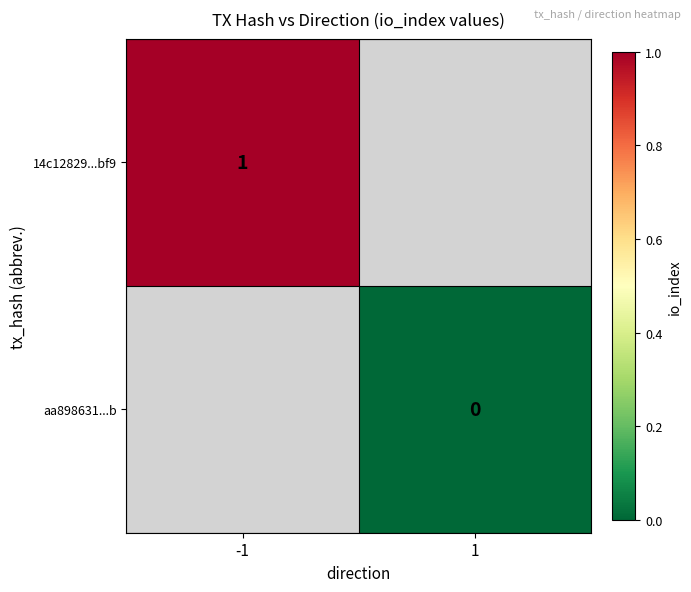

Is it true that 14c12829...bf9 equals 1 at -1?

True